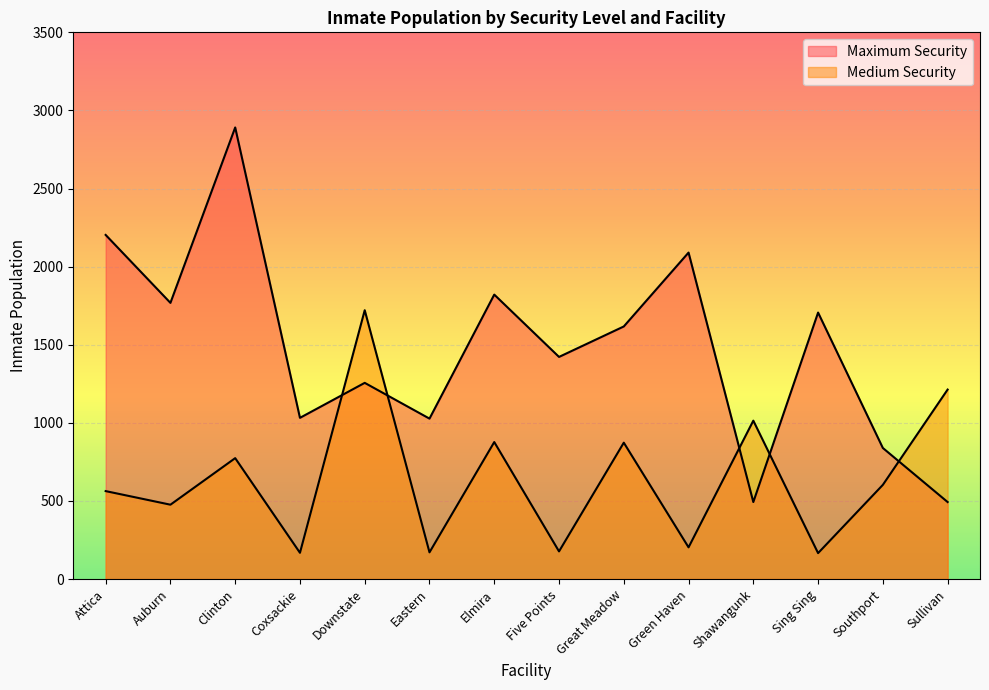

After their last crossing, which series has the higher values: Medium Security or Maximum Security?

Medium Security